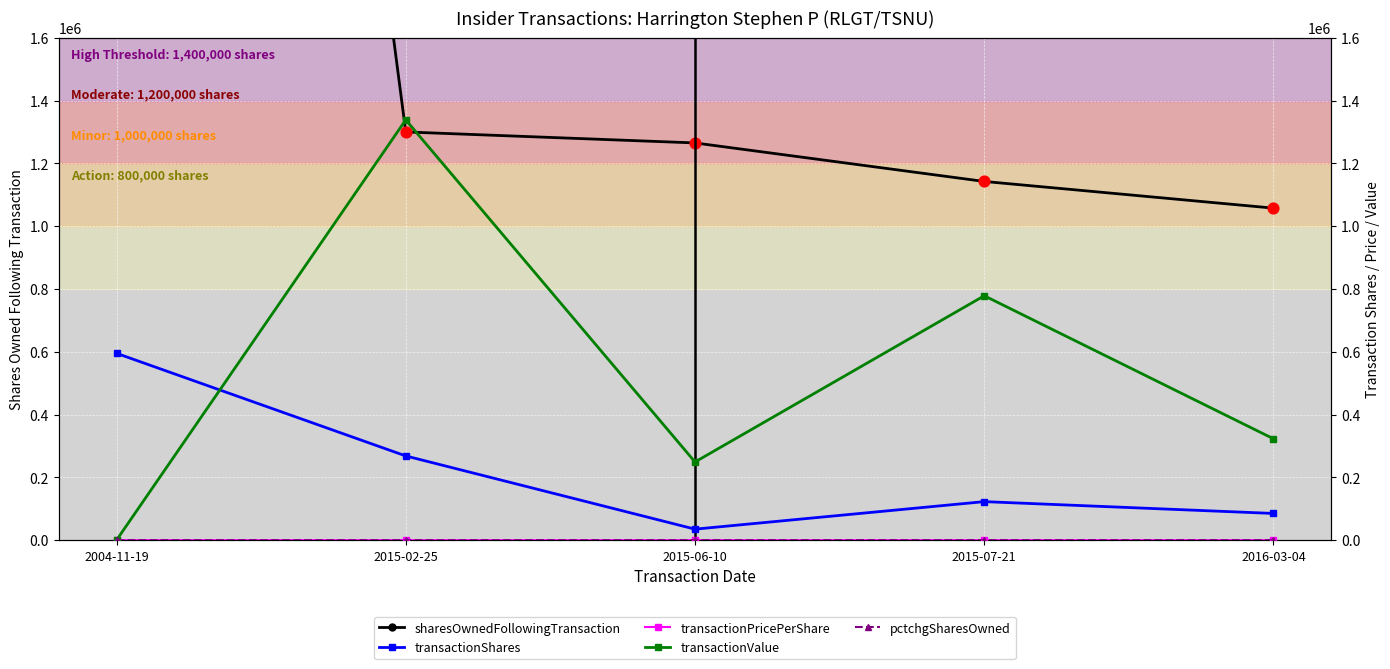

At how many categories does at least one series exceed 2587079?

1